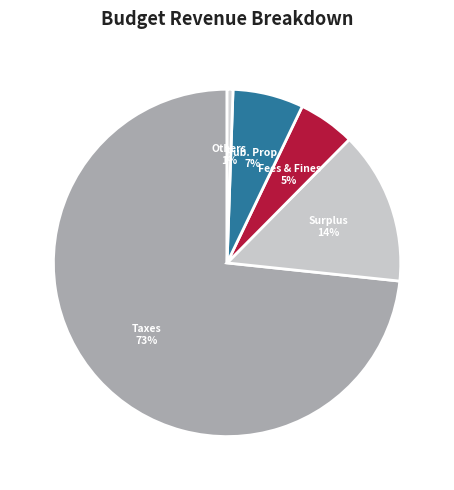

Combined, do Surplus and Others account for over 50%?

No